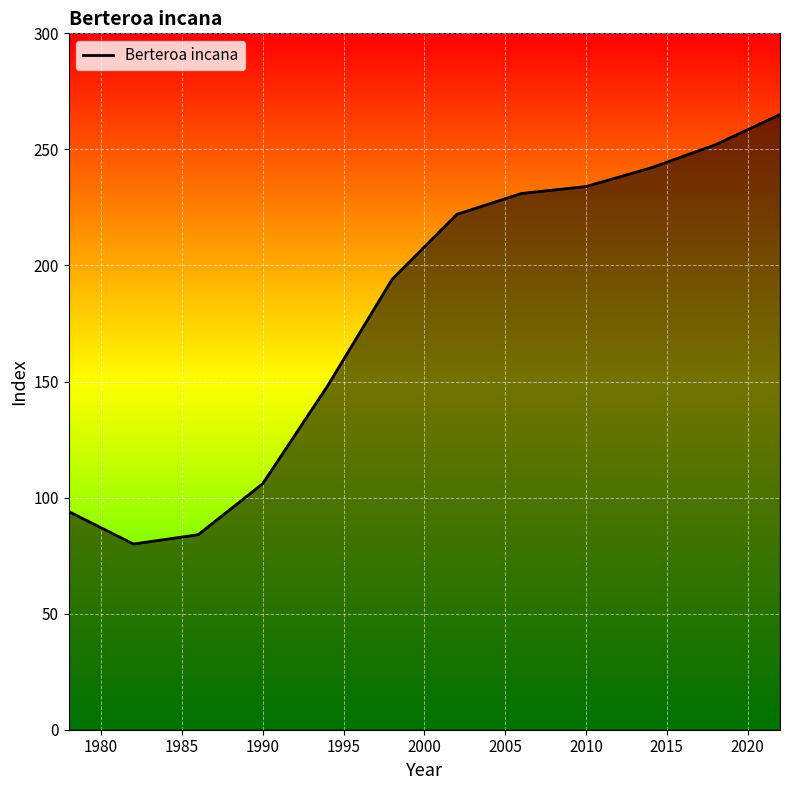

Reading left to right, list all the values displayed in this chart.

94	80	84	106	148	194	222	231	234	242	252	265